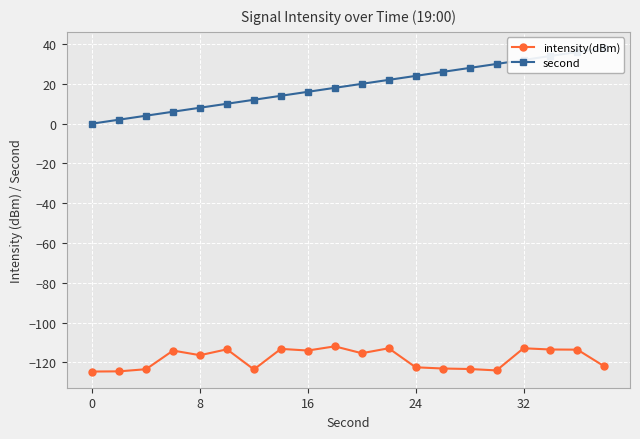

The second series shows 8.4 at 11. True or false?

False